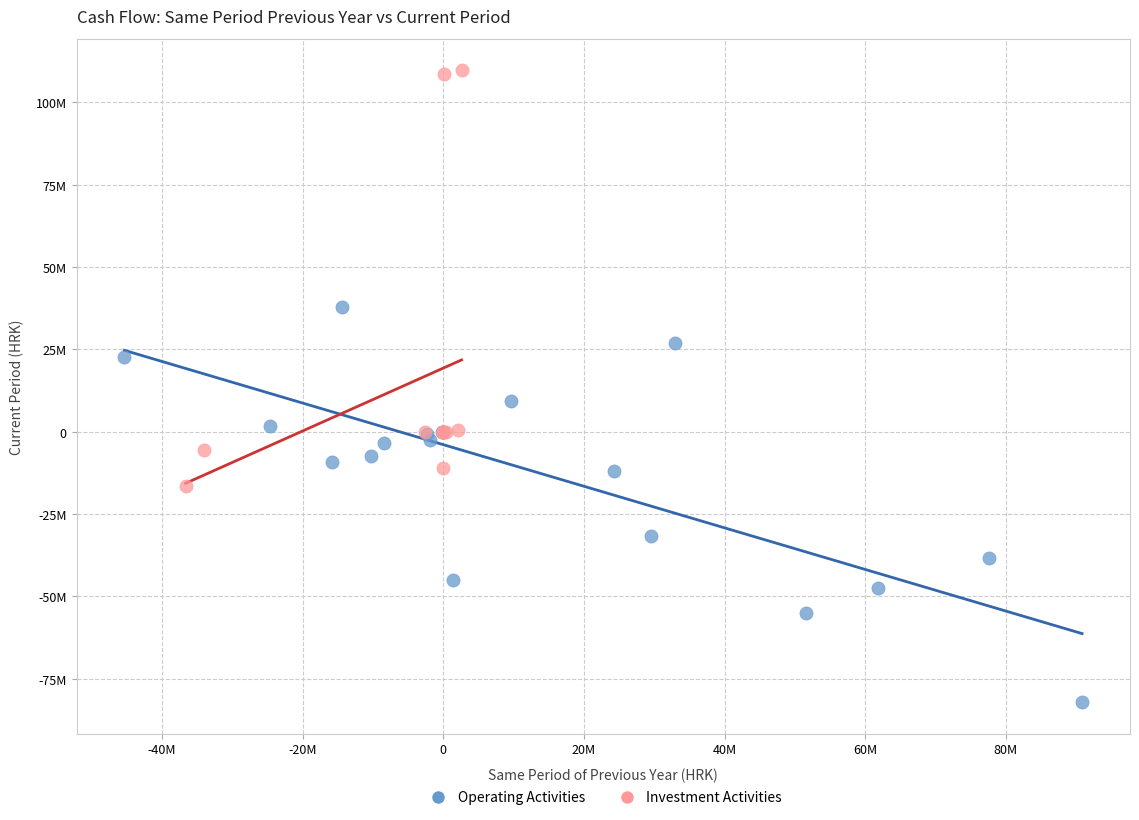

Which series has the largest Y range (max minus min)?

Investment Activities